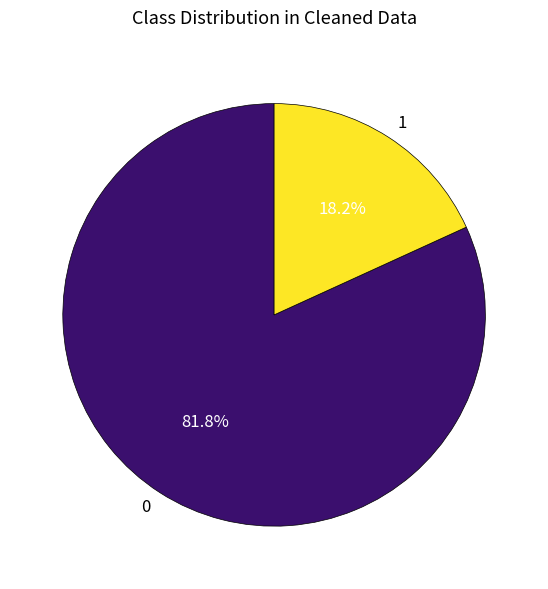

Does any single category account for the majority?

Yes